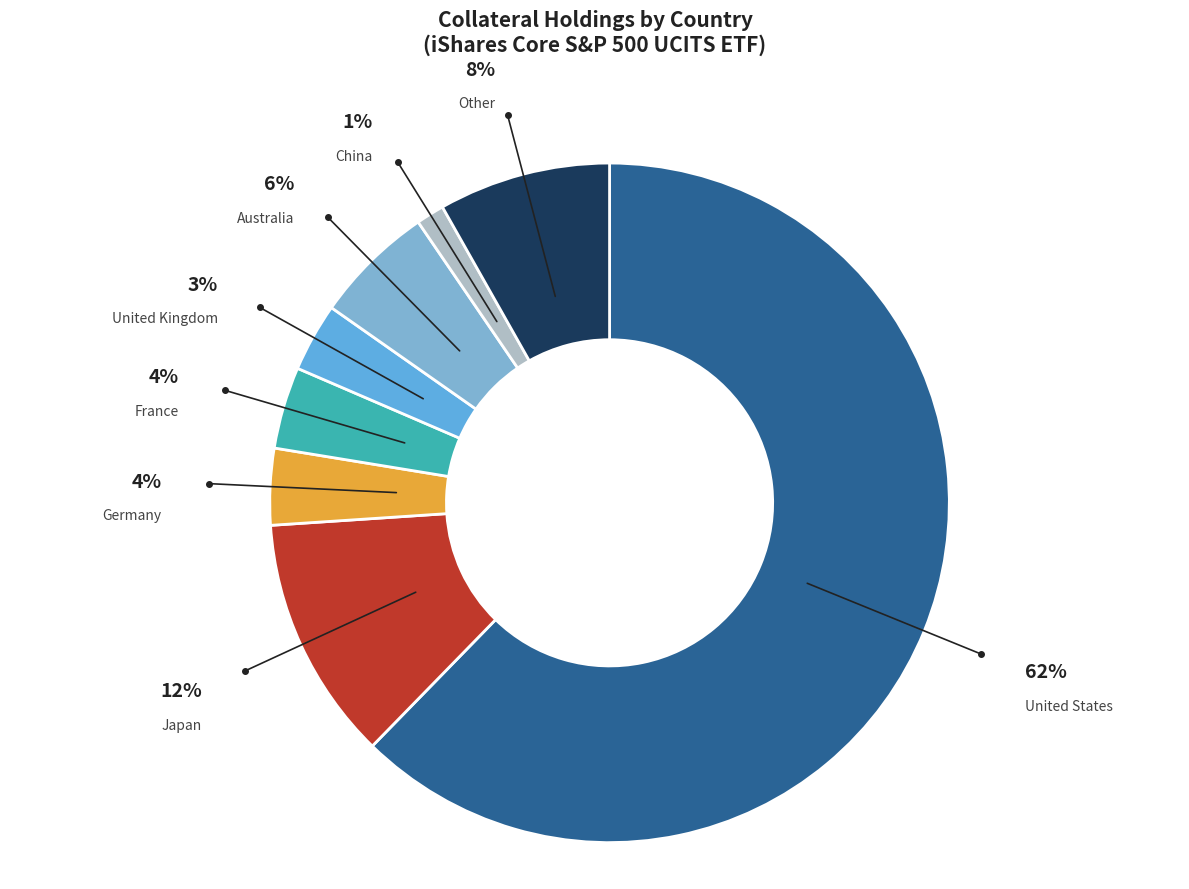

How many slices are in this pie chart?

8